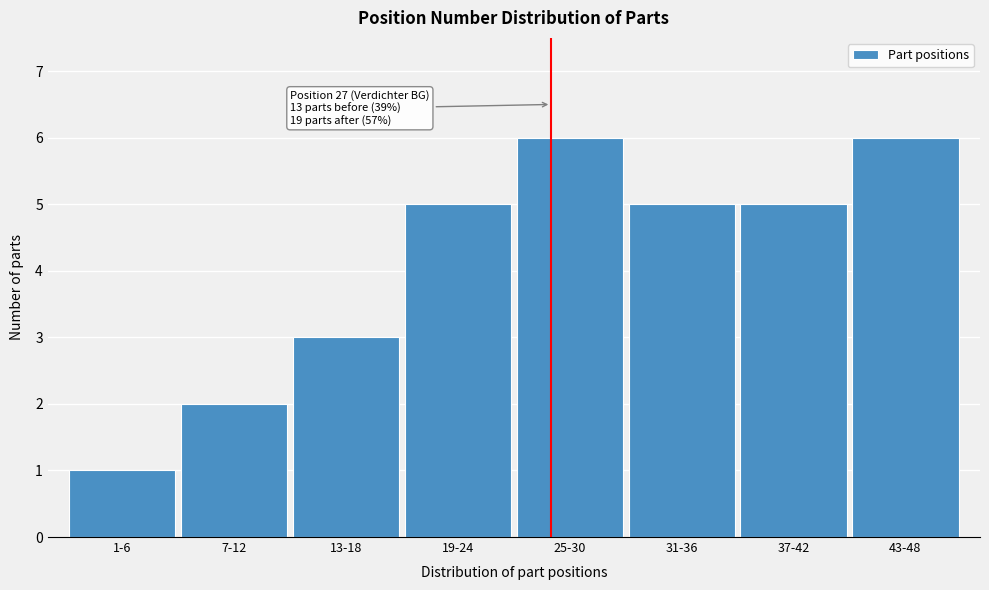

Reading left to right, list all the values displayed in this chart.

1-6=1	7-12=2	13-18=3	19-24=5	25-30=6	31-36=5	37-42=5	43-48=6